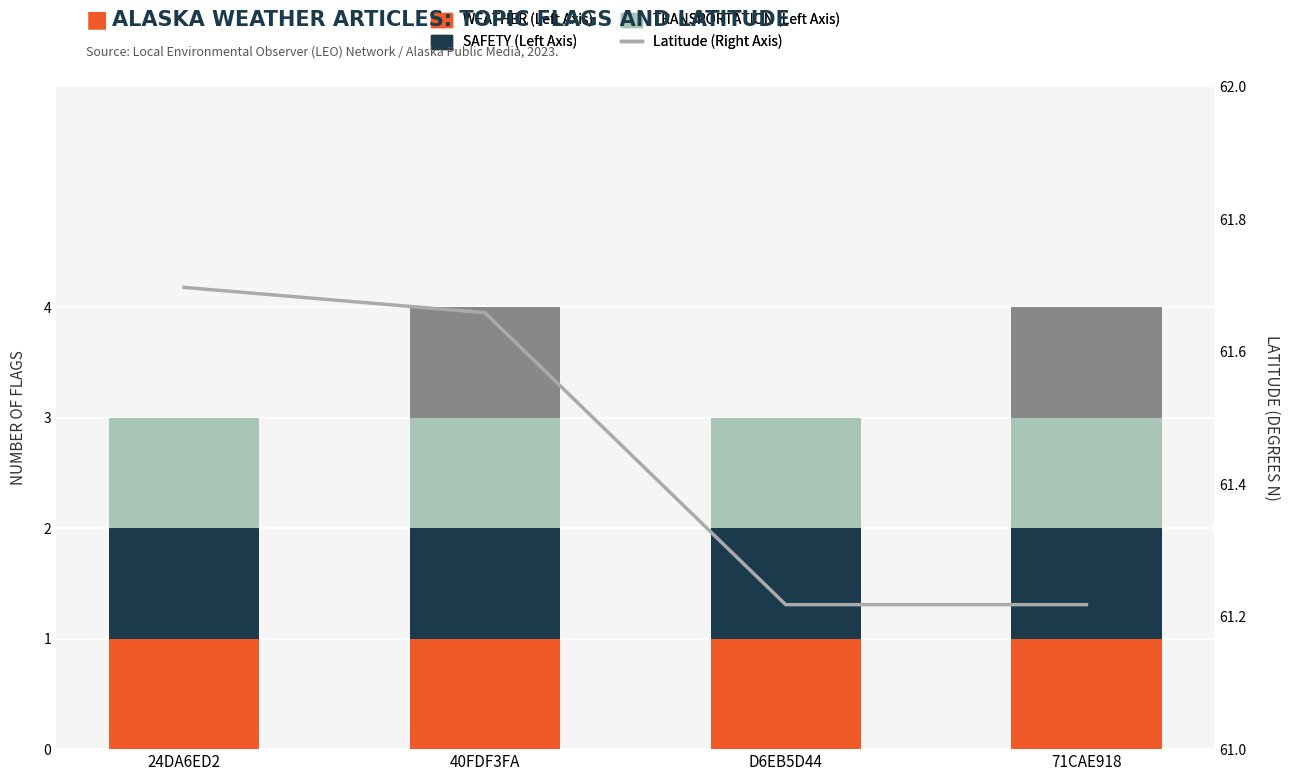

What is the sum of the WEATHER values at 40FDF3FA and 71CAE918?

2.0